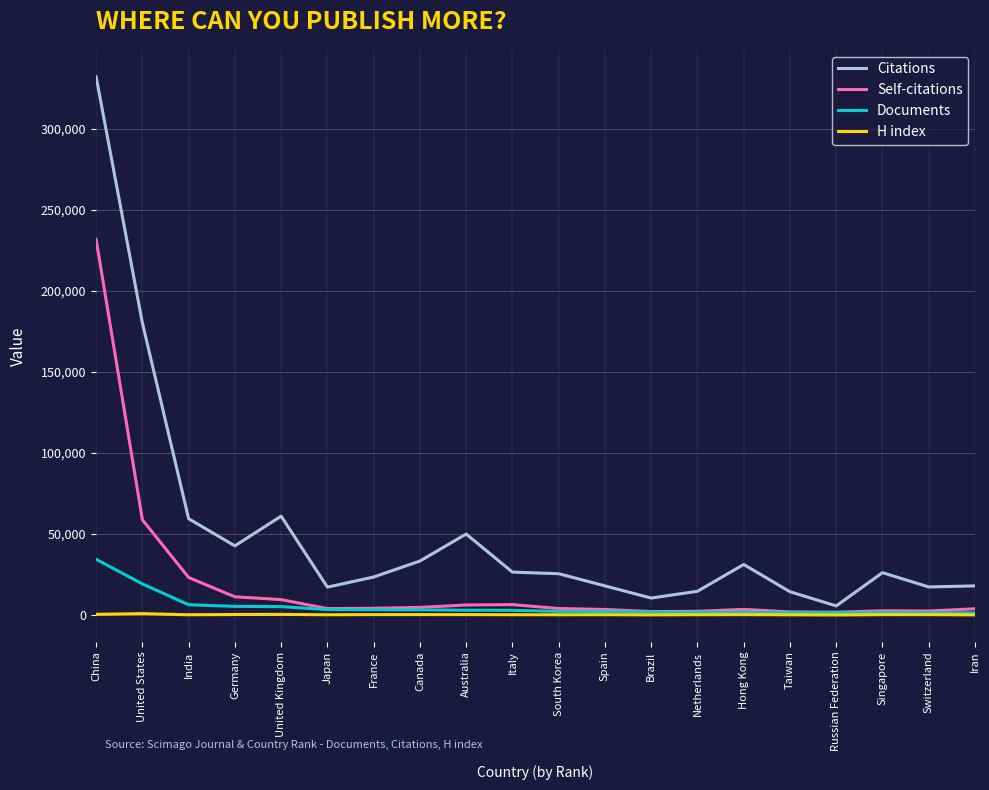

Which series has the widest spread of values?

Citations